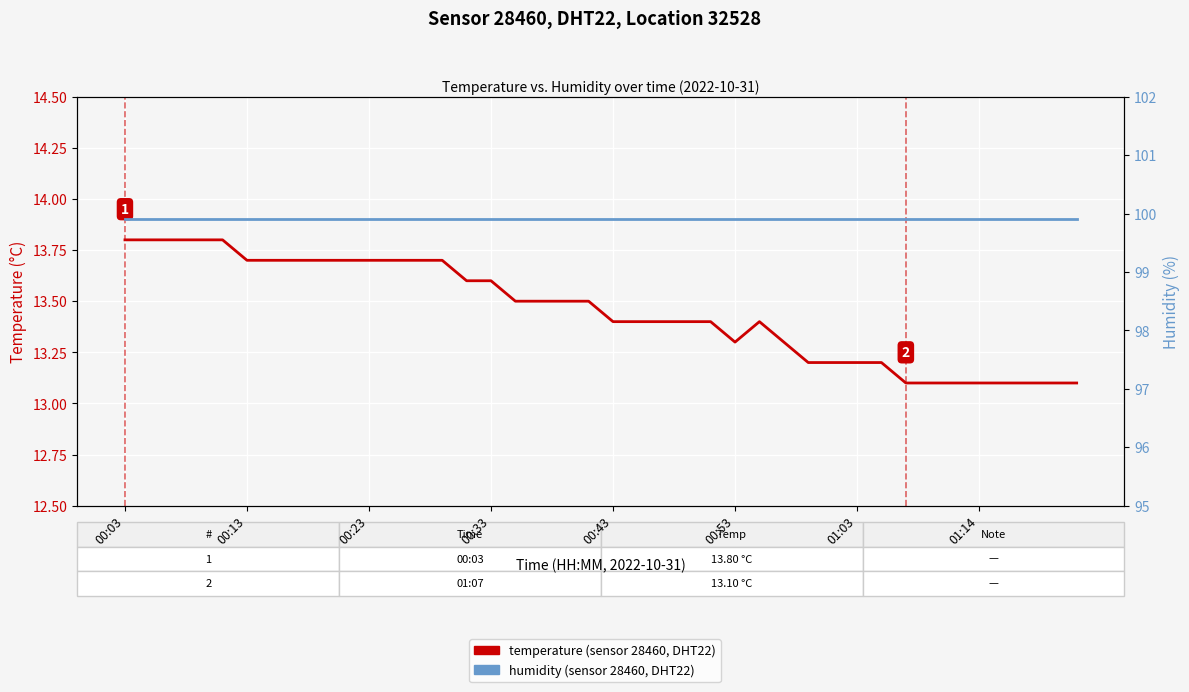

List the series in order of their peak value, lowest first.

Temperature (°C), Humidity (%)